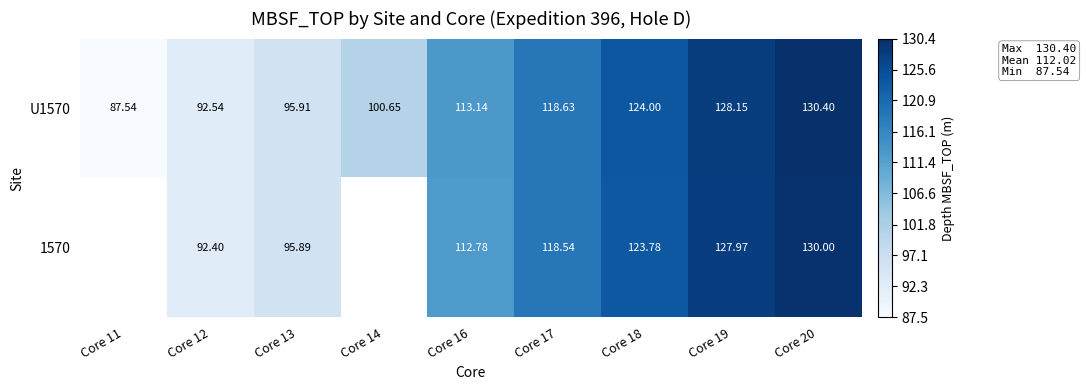

How many categories are shown in the chart?

9